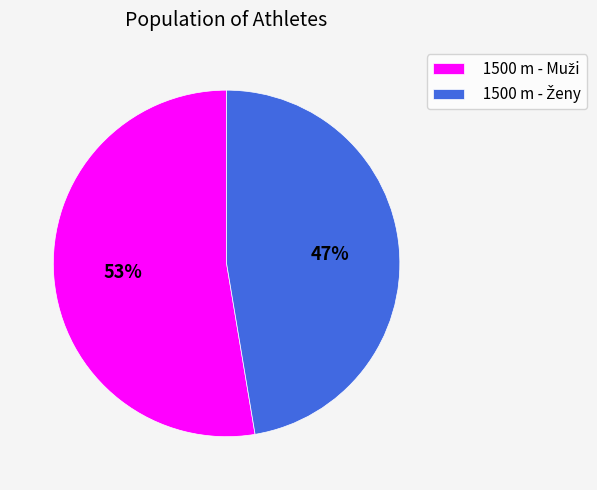

Is there a majority slice in this chart?

Yes